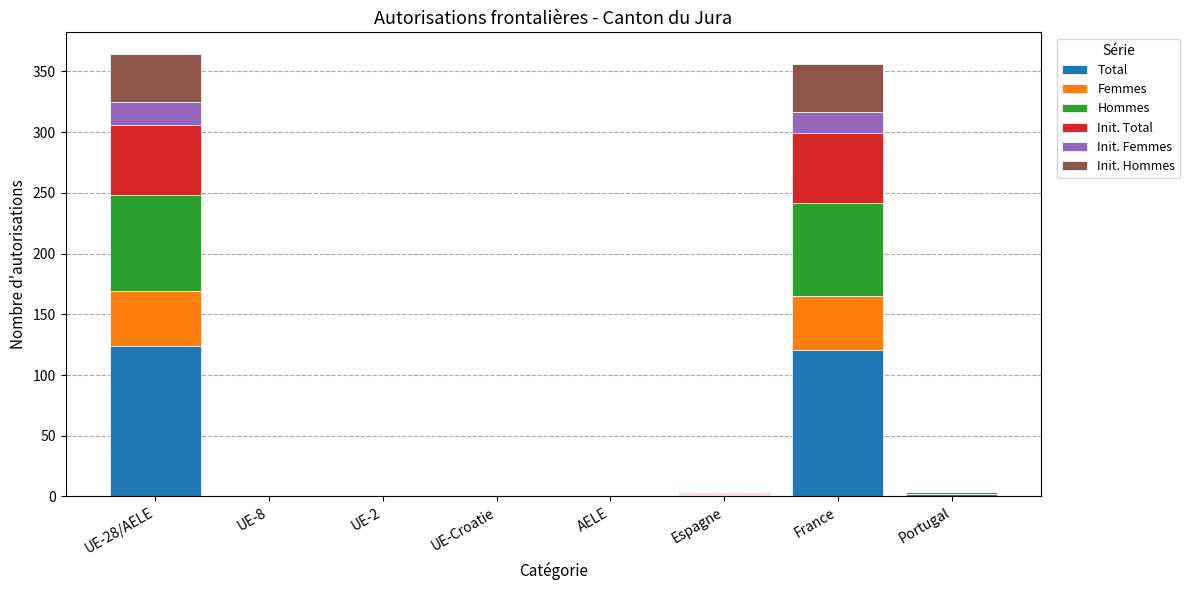

How many data points does each series have?

8